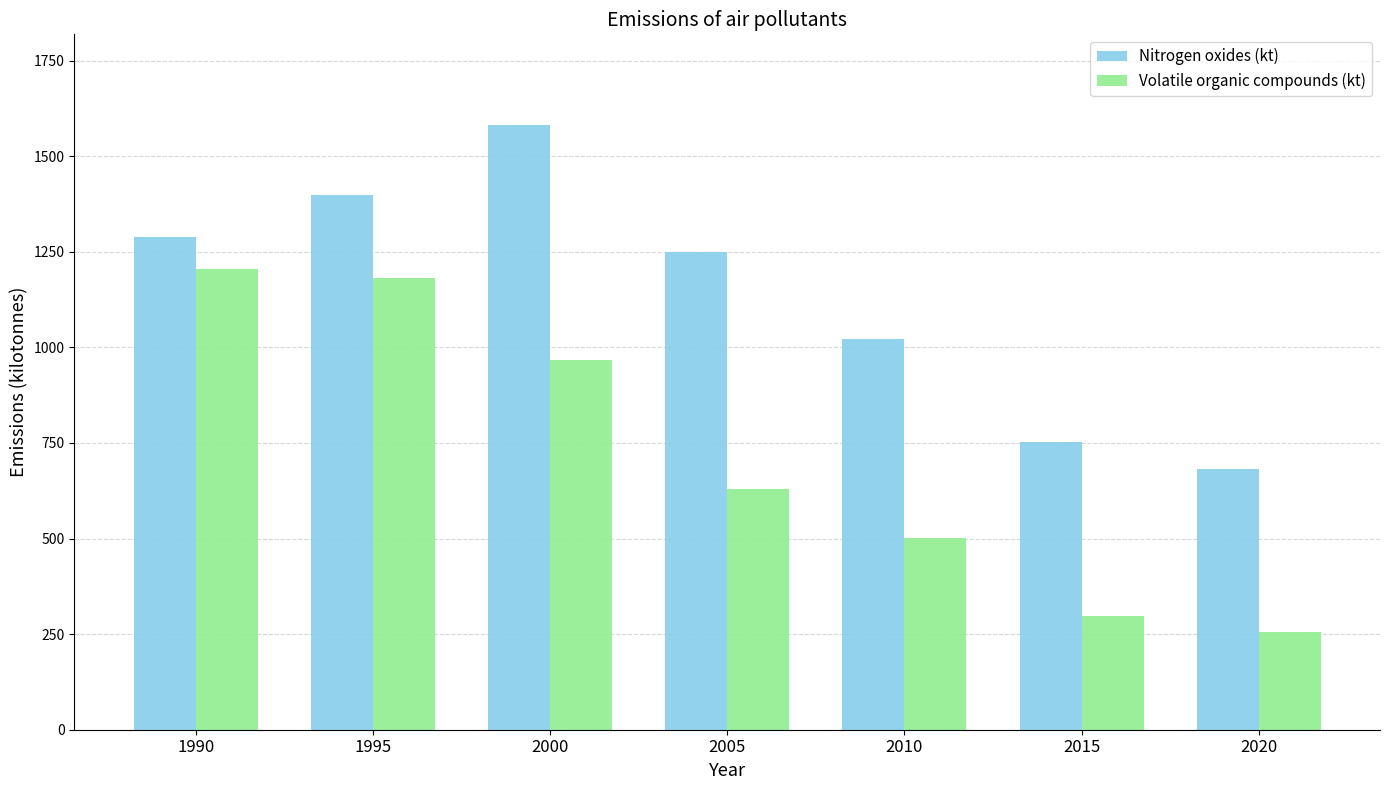

List the series in order of their peak value, lowest first.

Volatile organic compounds (kt), Nitrogen oxides (kt)